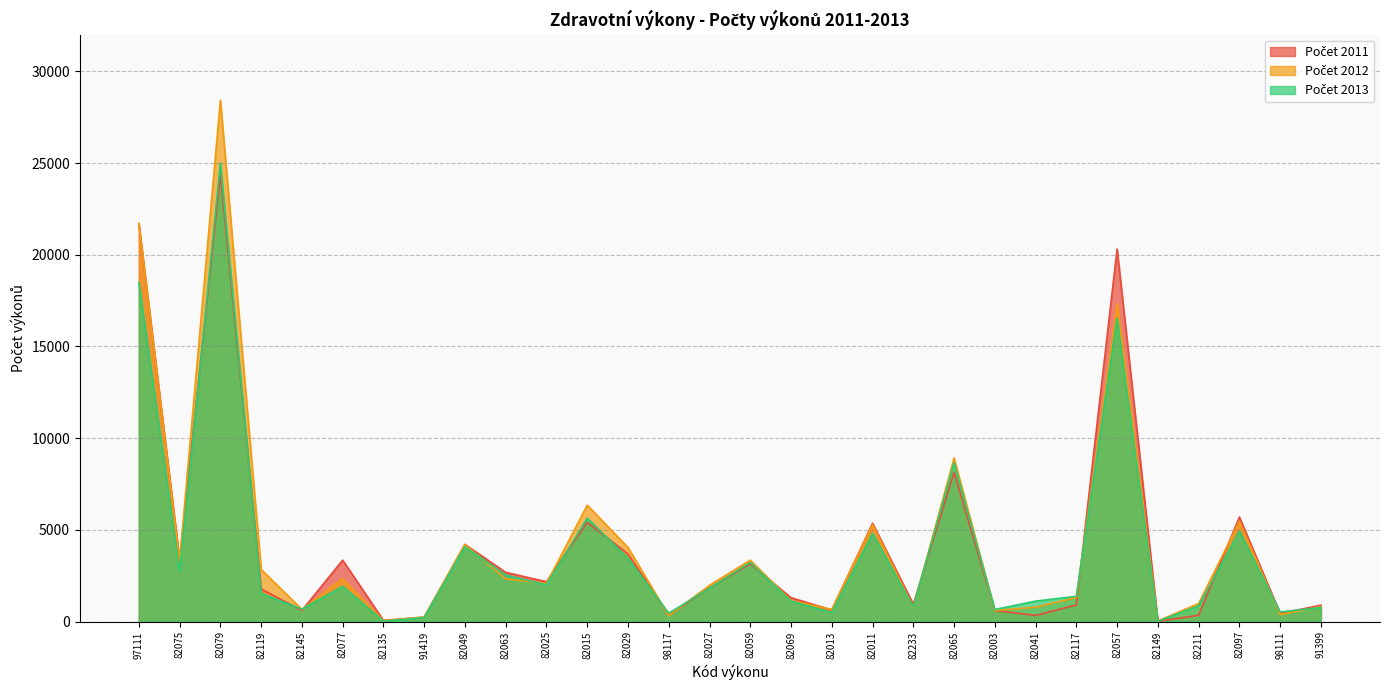

Does the chart display data point markers on the line(s)?

No